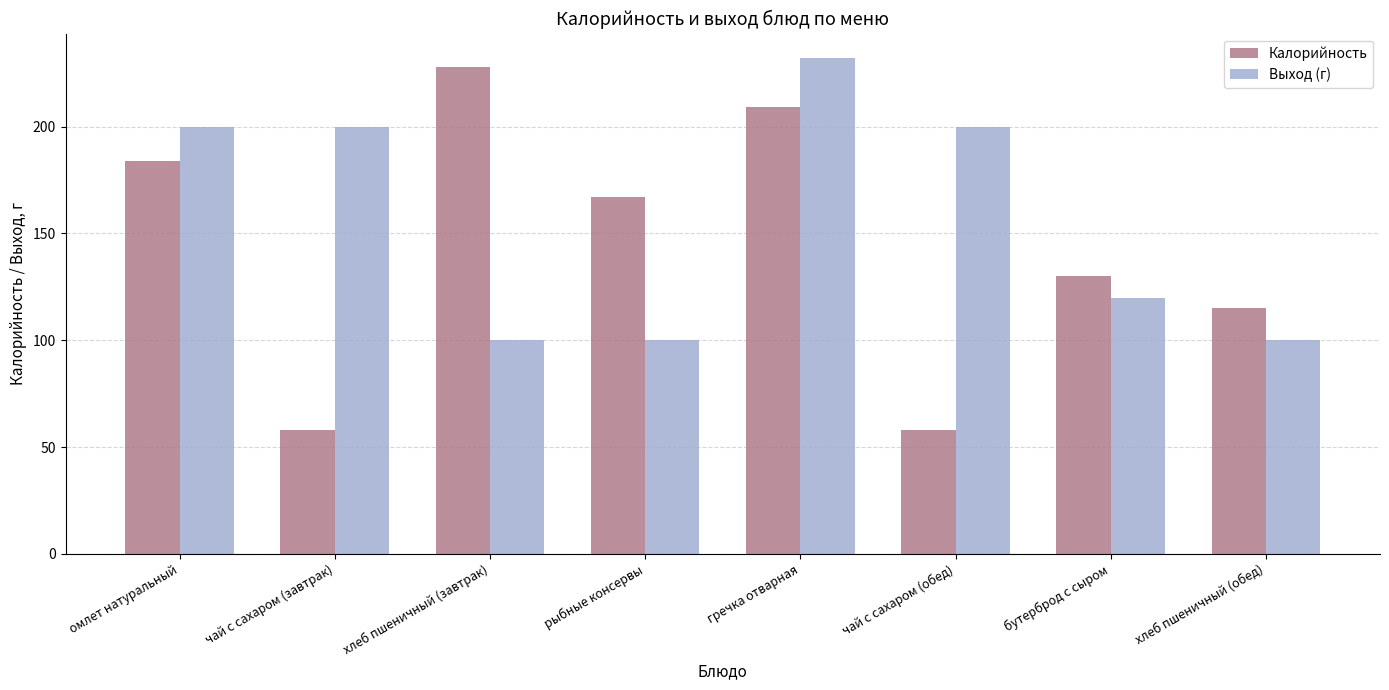

What position from the left is чай с сахаром (обед)?

6